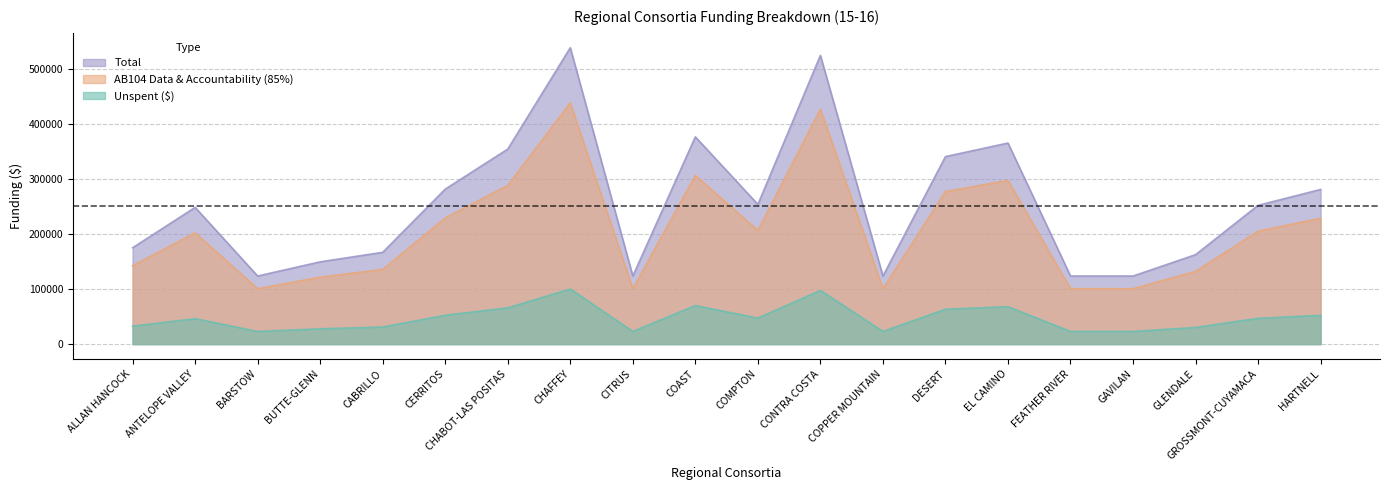

Rank the series by their maximum value, from highest to lowest.

Total, AB104 Data & Accountability (85%), Unspent ($)